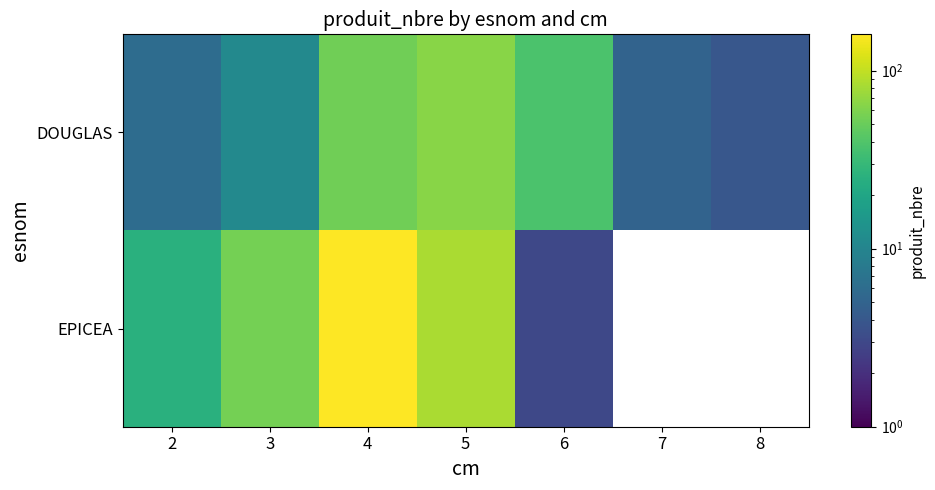

Which category has the highest value in the DOUGLAS series?

5